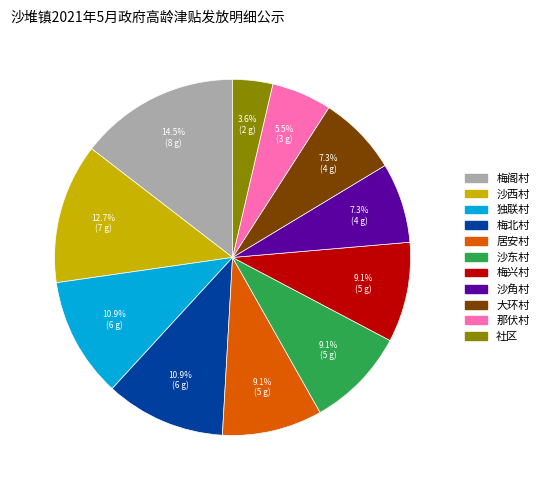

Approximately how many times larger is the value at 那伏村 compared to 独联村?

0.5